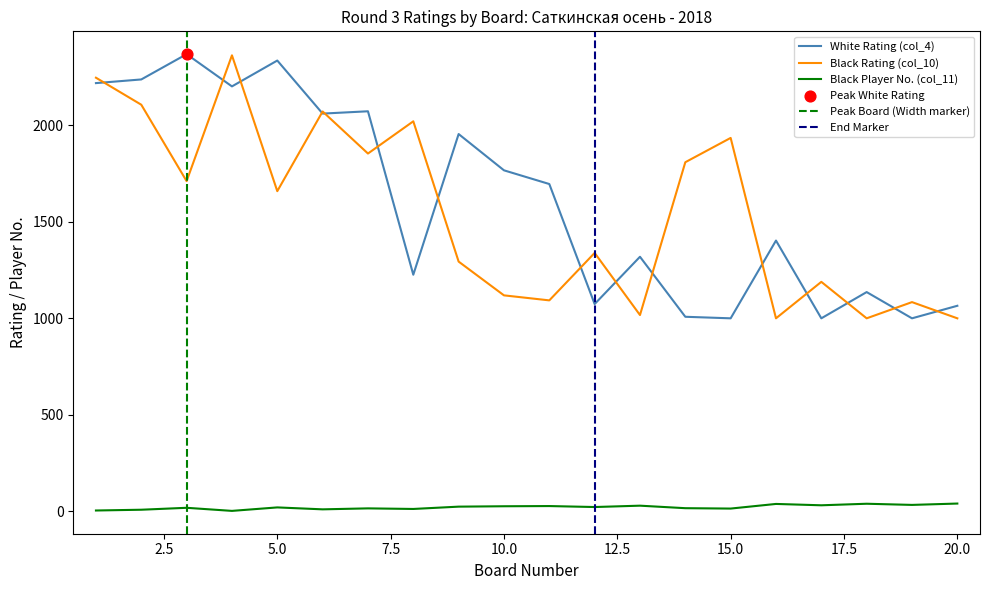

Which series reaches the maximum Y coordinate?

White Rating (col_4)